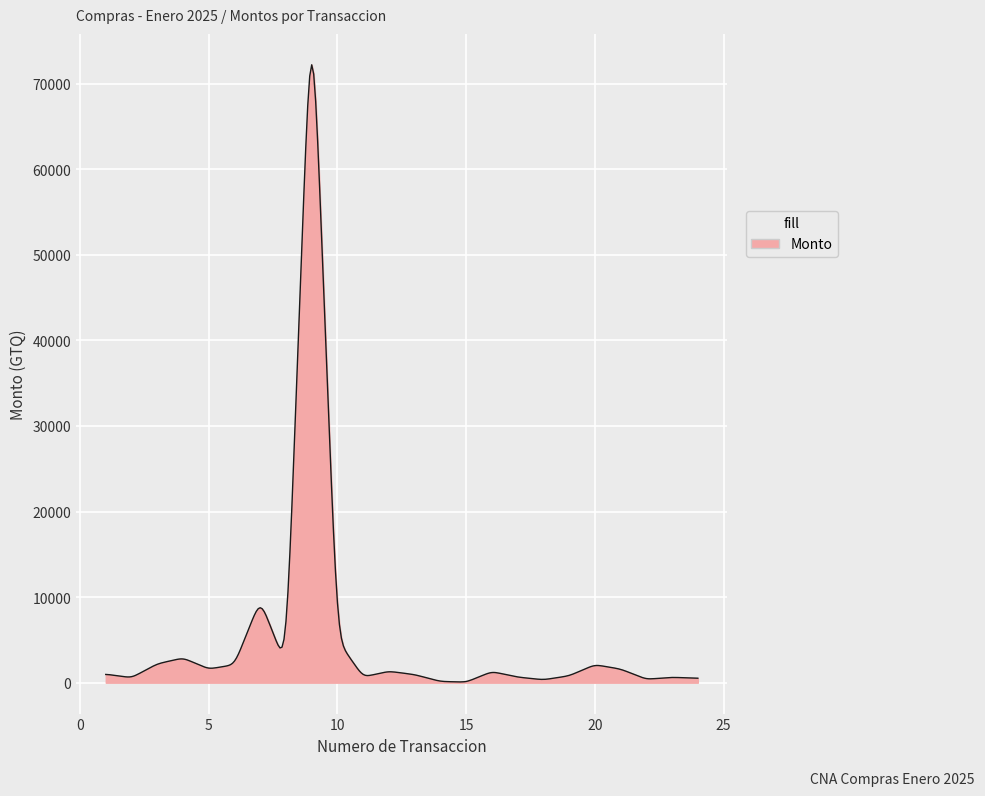

What is the maximum value shown in the chart?

72212.0